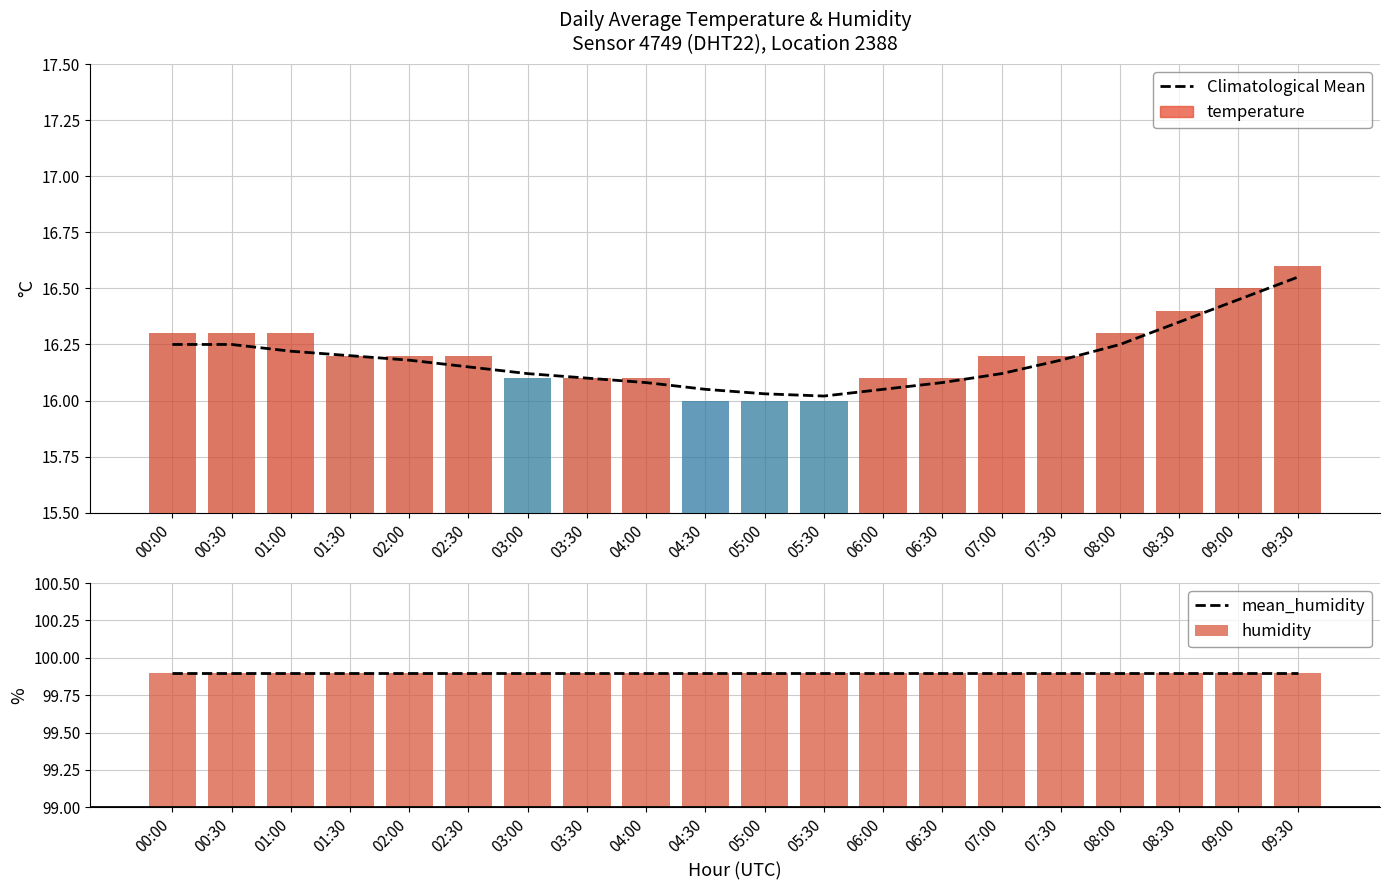

What is the sum of all humidity values?

1998.0